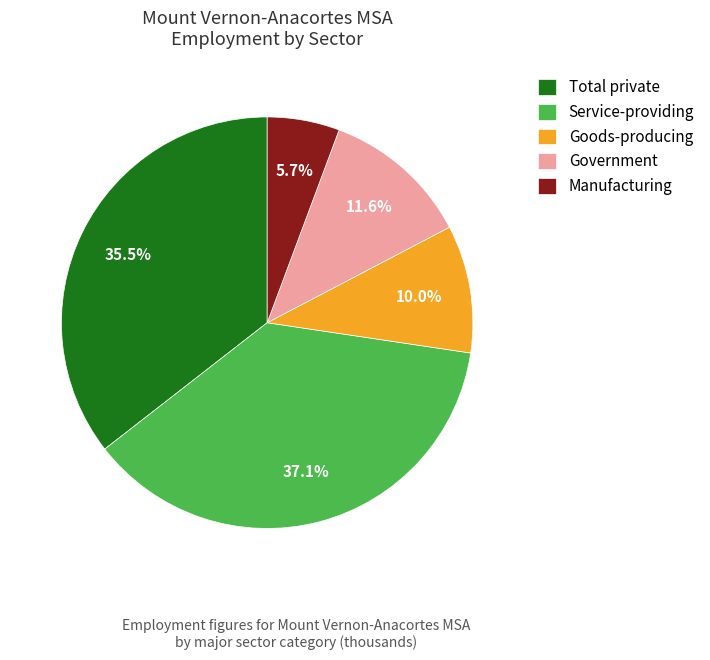

Between Goods-producing and Government, which is larger?

Government